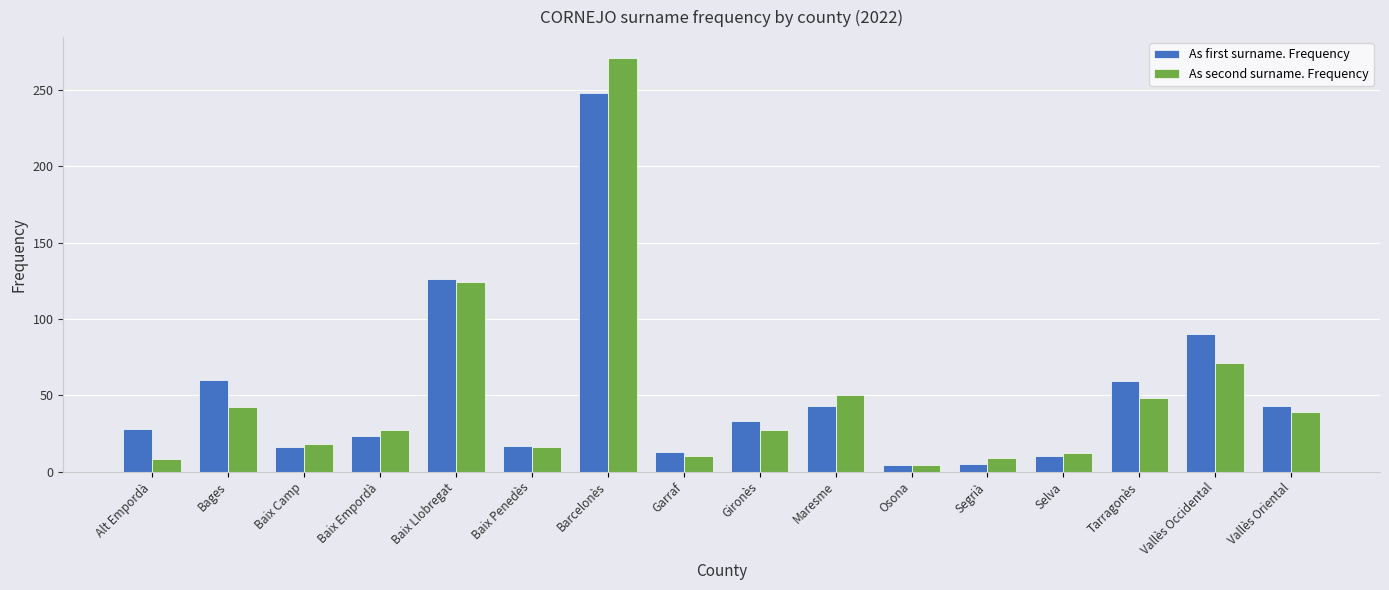

What is the greatest value displayed?

271